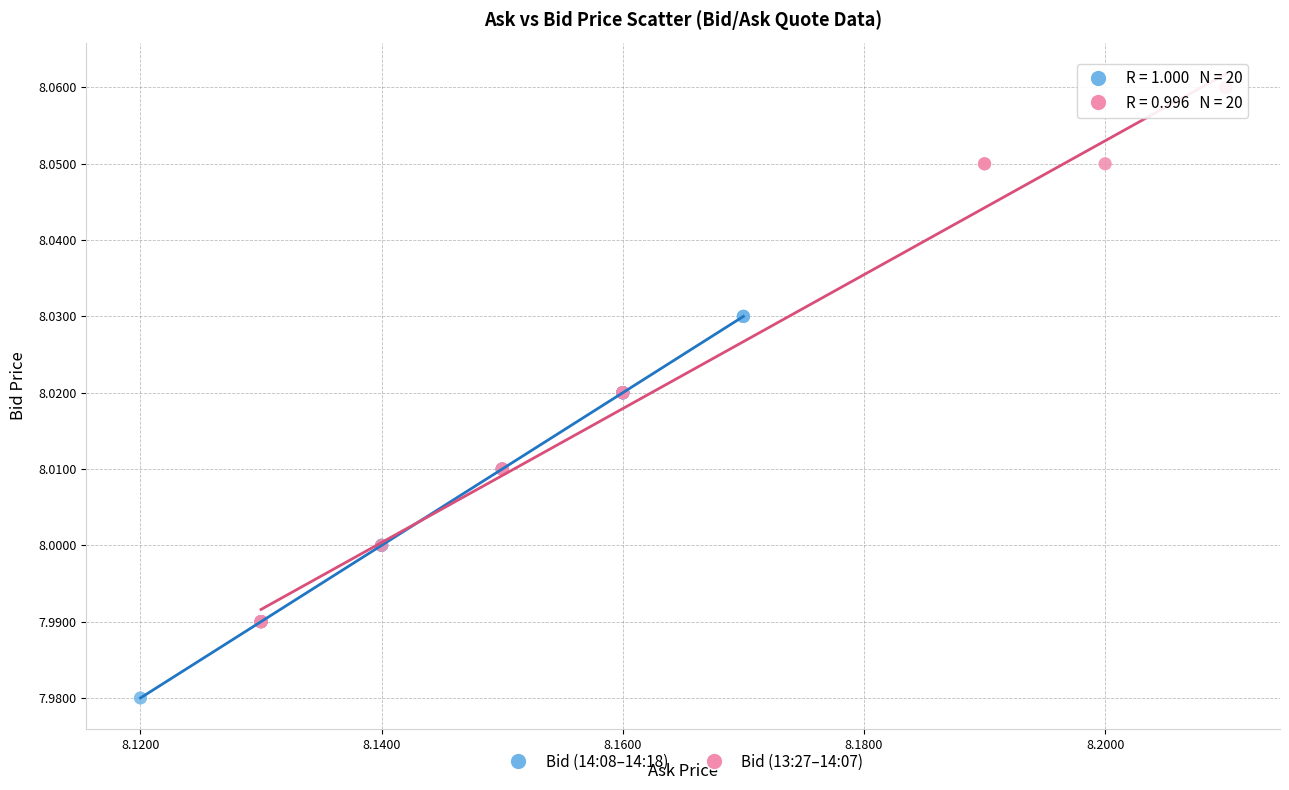

Which series has the largest Y range (max minus min)?

Bid (13:27–14:07)